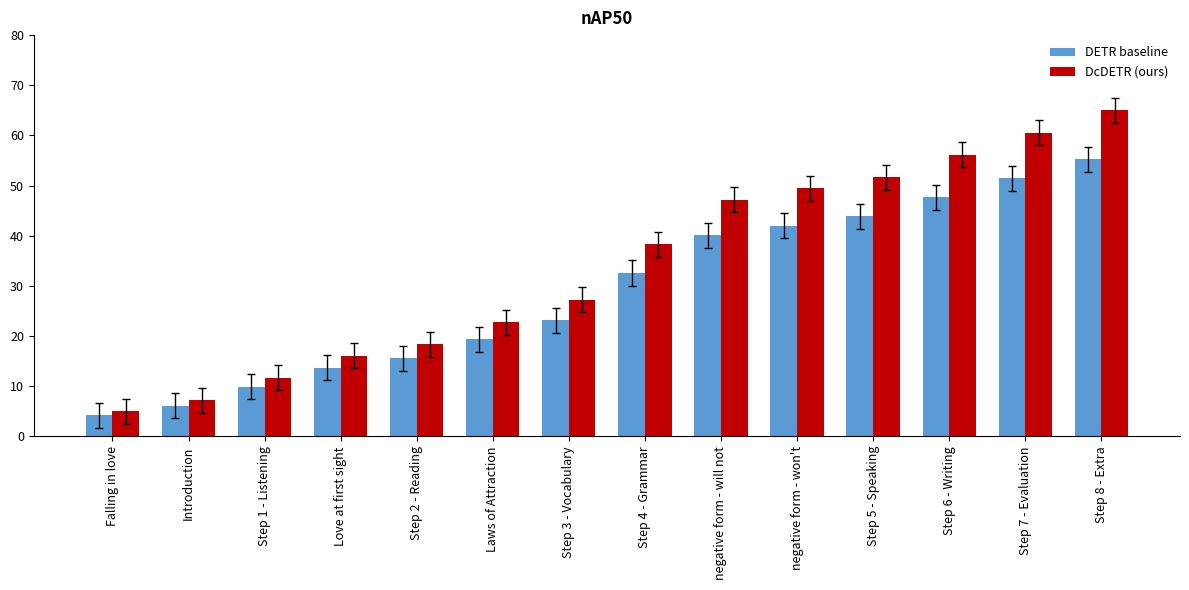

At how many categories does at least one series exceed 17?

10